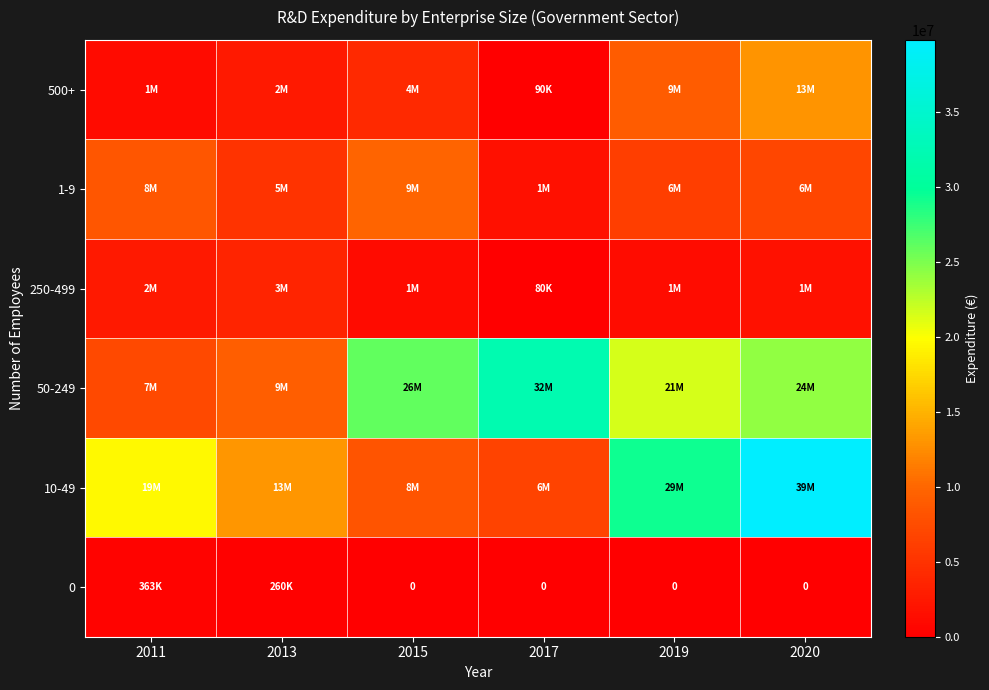

Where is 500+ nearest to the value 6545000?

2015